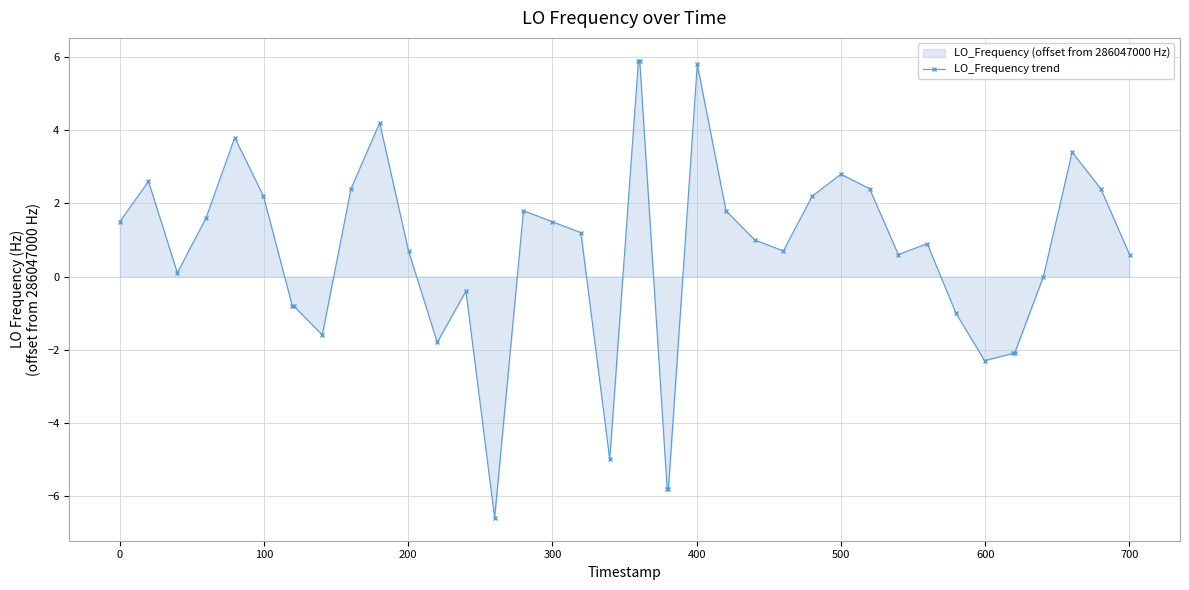

True or false: the data has more than 1 interior local peaks.

True